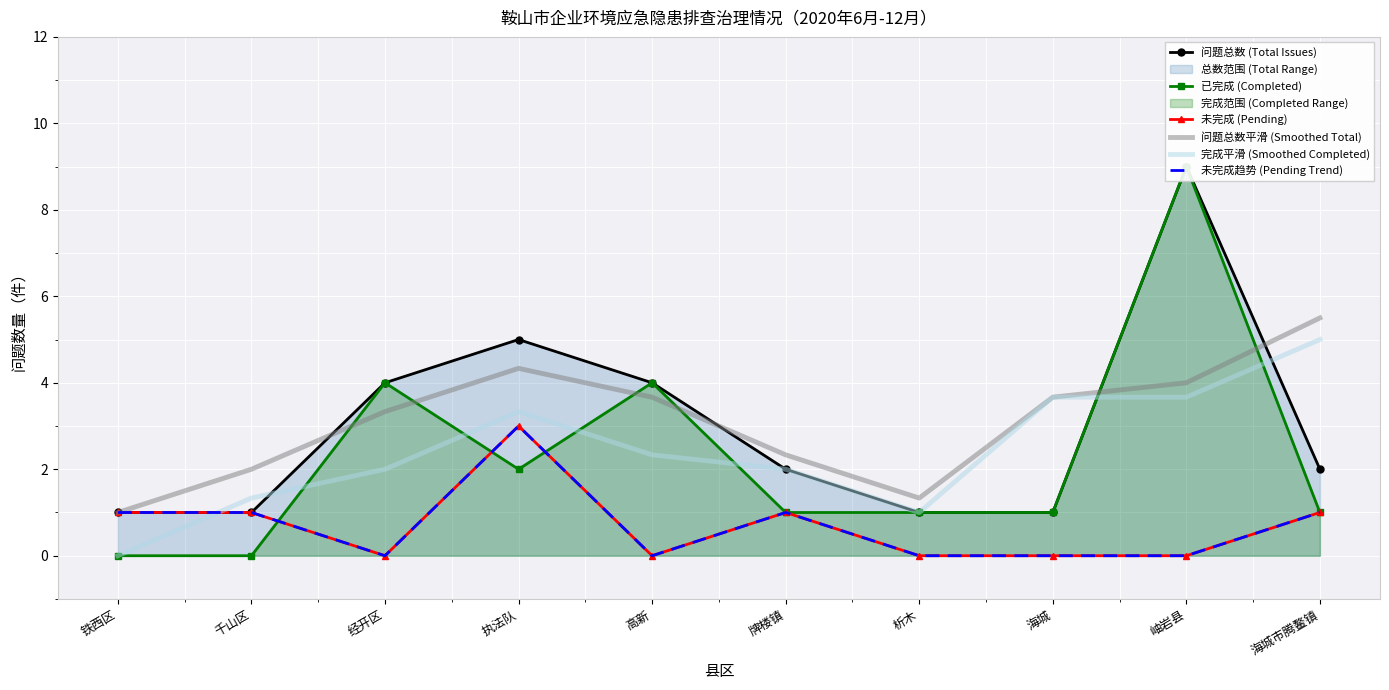

What is the difference between the 未完成 (Pending) values at 海城市腾鳌镇 and 经开区?

1.0